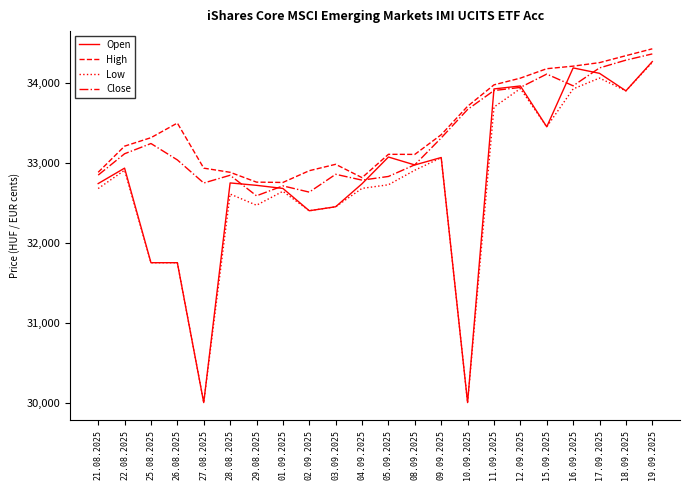

At which category is the sum across all series the highest?

19.09.2025